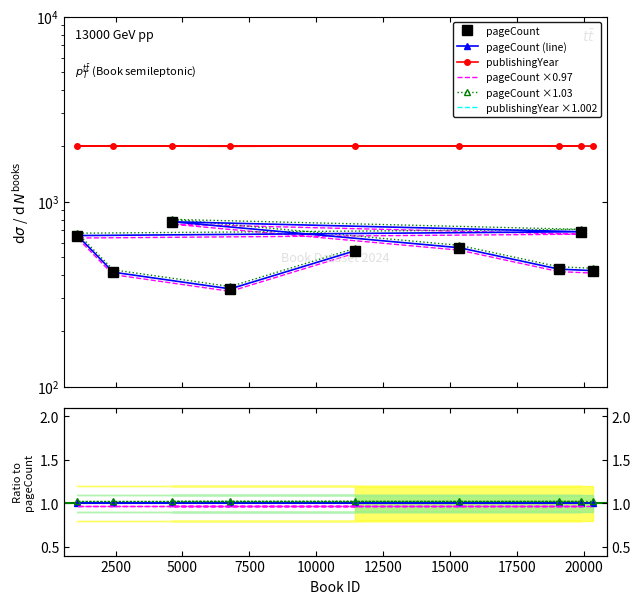

Which series changed the most between 4622 and 15356?

pageCount